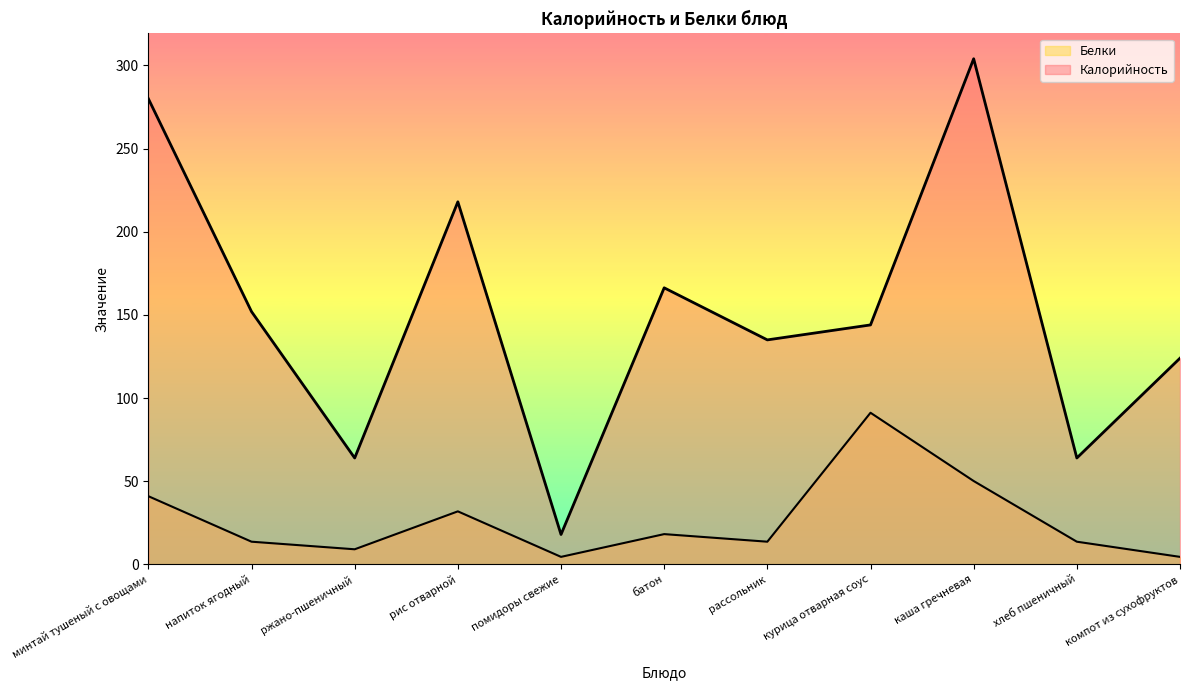

What position from the left is помидоры свежие?

5